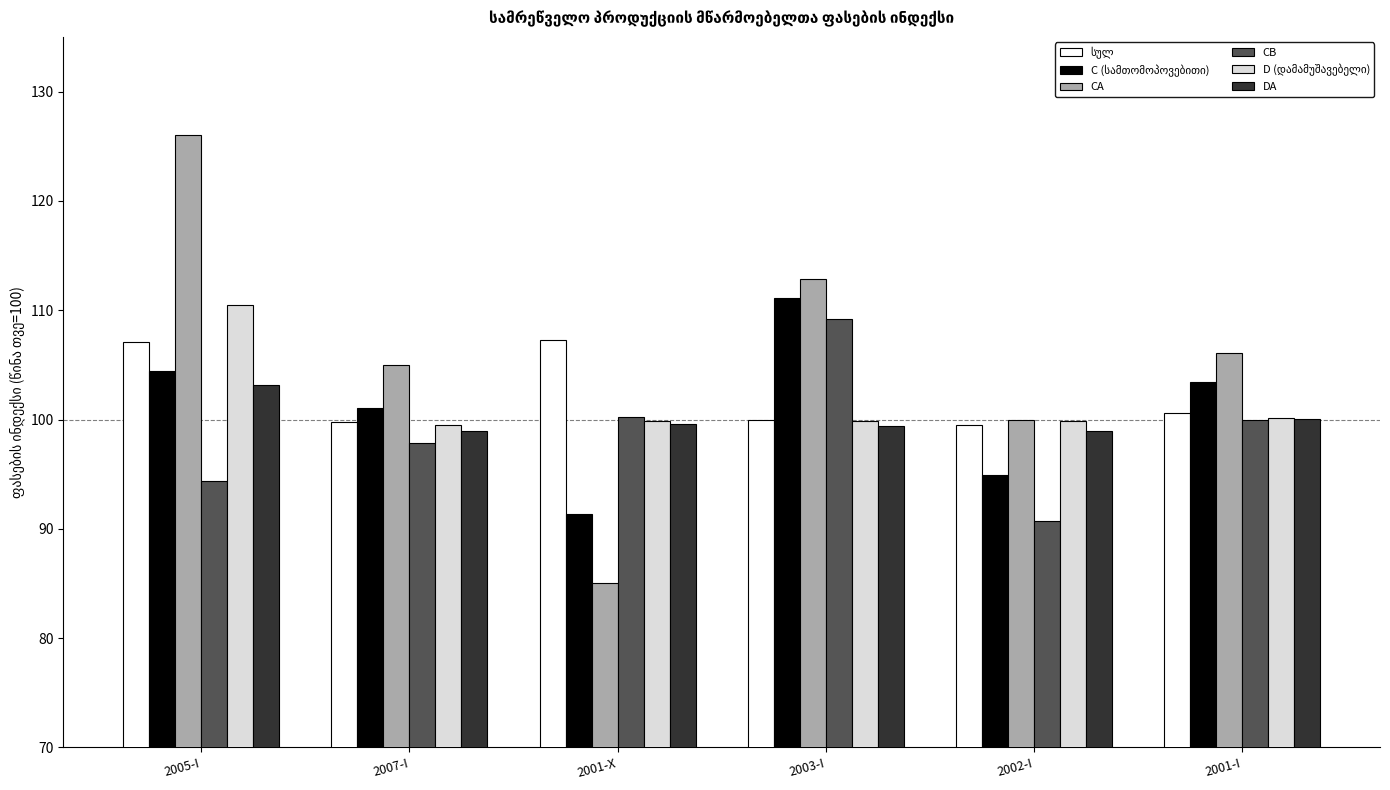

What position from the left is 2001-X?

3